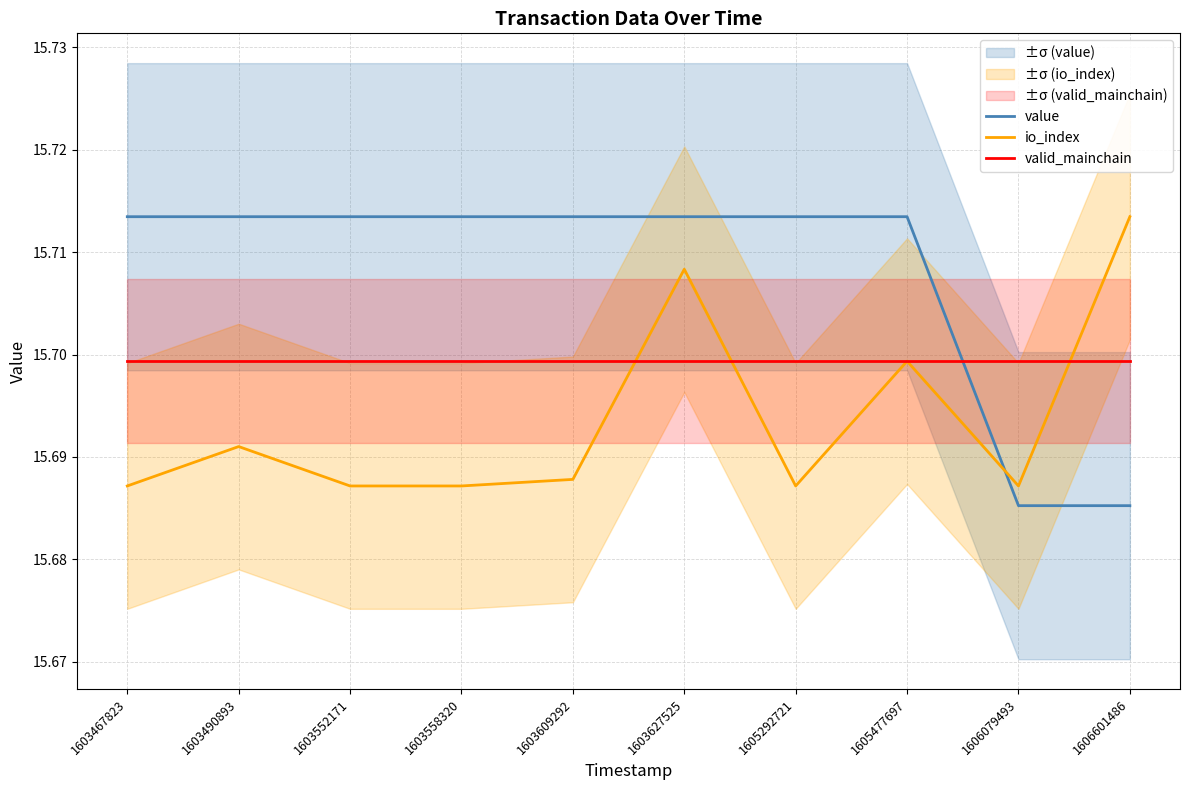

List the series in order of their peak value, lowest first.

valid_mainchain, value, io_index